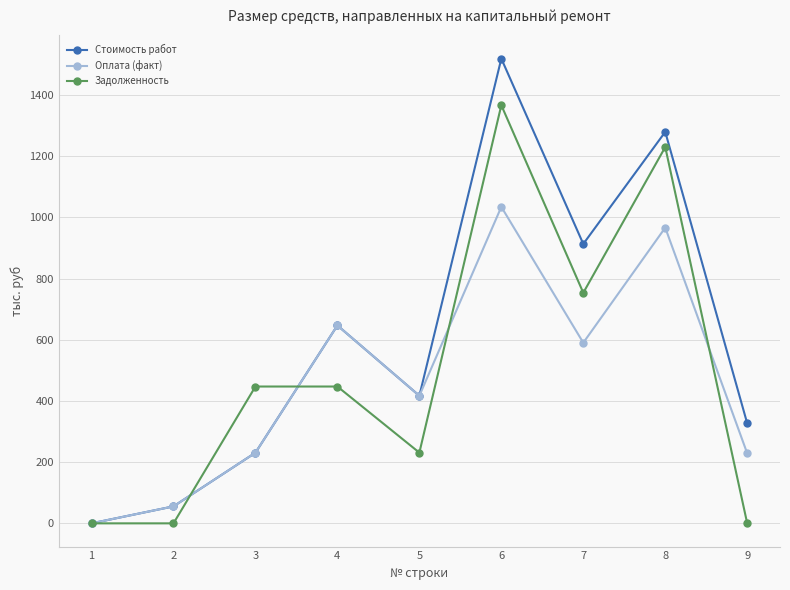

Is the value of Задолженность at 4 greater than the value of Стоимость работ at 2?

Yes